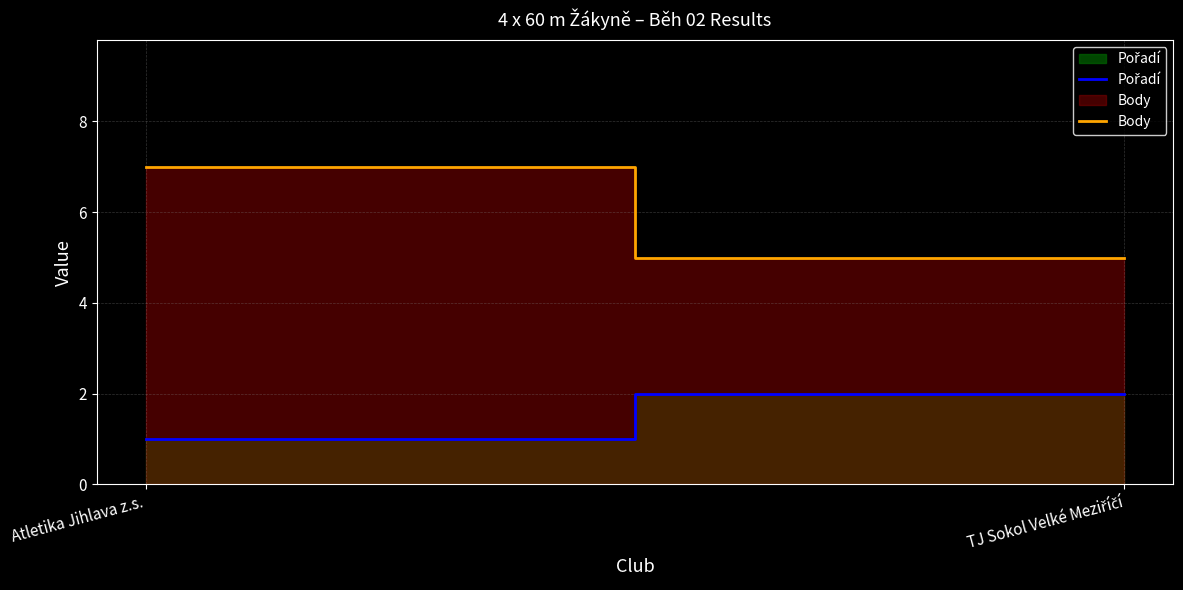

What is the label of the 2nd point from the right?

Atletika Jihlava z.s.